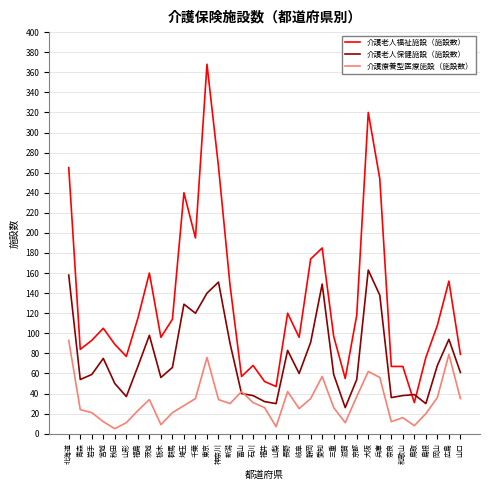

Is it true that 介護老人福祉施設（施設数） equals 320 at 大阪?

True